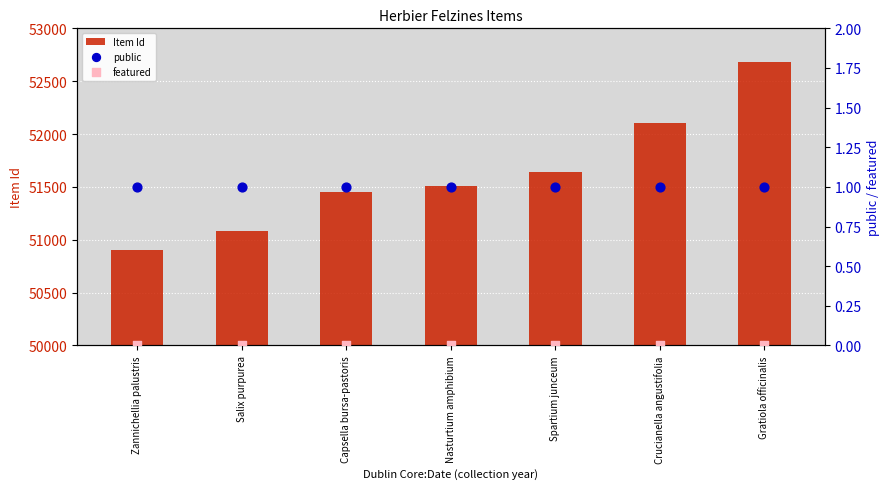

Is the value of featured at Nasturtium amphibium greater than the value of Item Id at Salix purpurea?

No